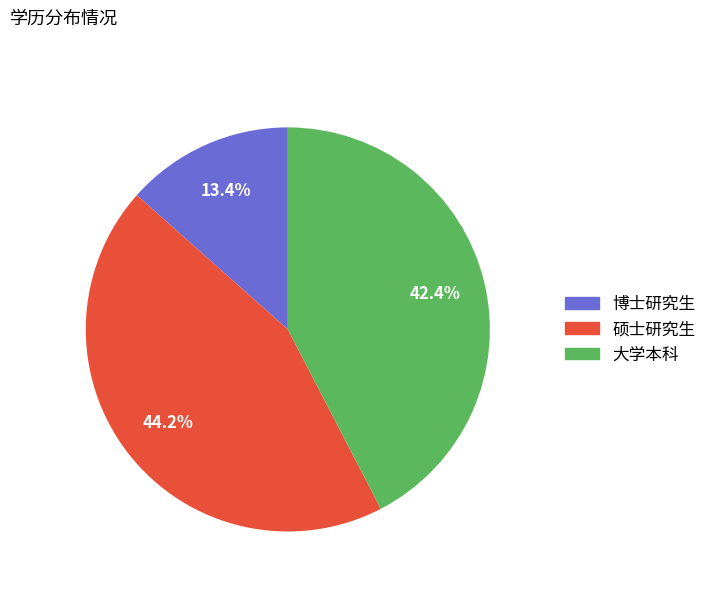

Count the number of slices in the pie.

3